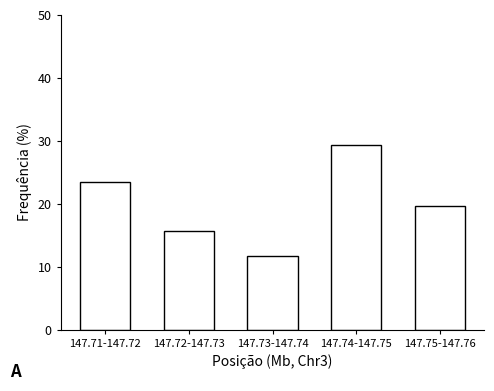

Reading left to right, list all the values displayed in this chart.

23.5	15.7	11.8	29.4	19.6